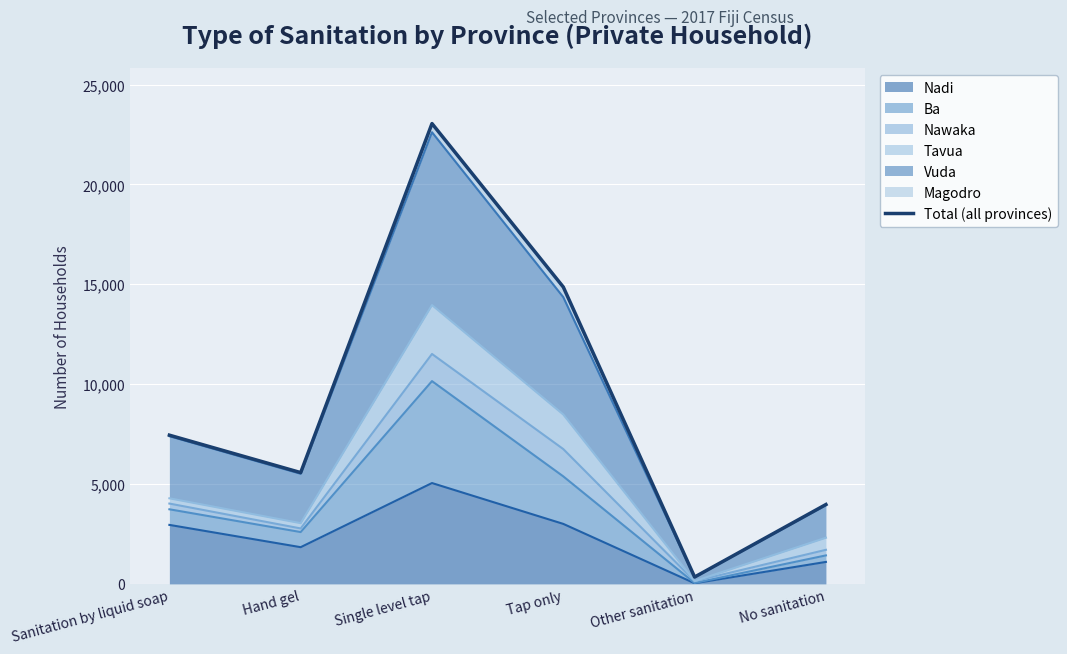

What is the sum of the values at Sanitation by liquid soap and Hand gel?

13016